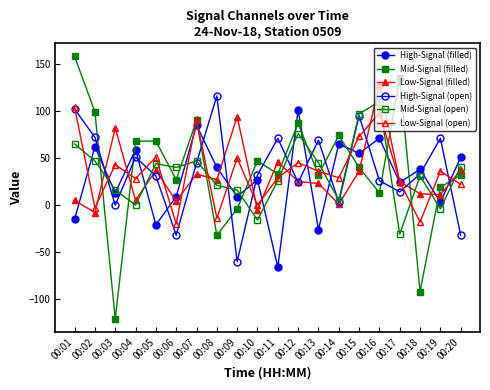

Does the chart have visible grid lines?

No